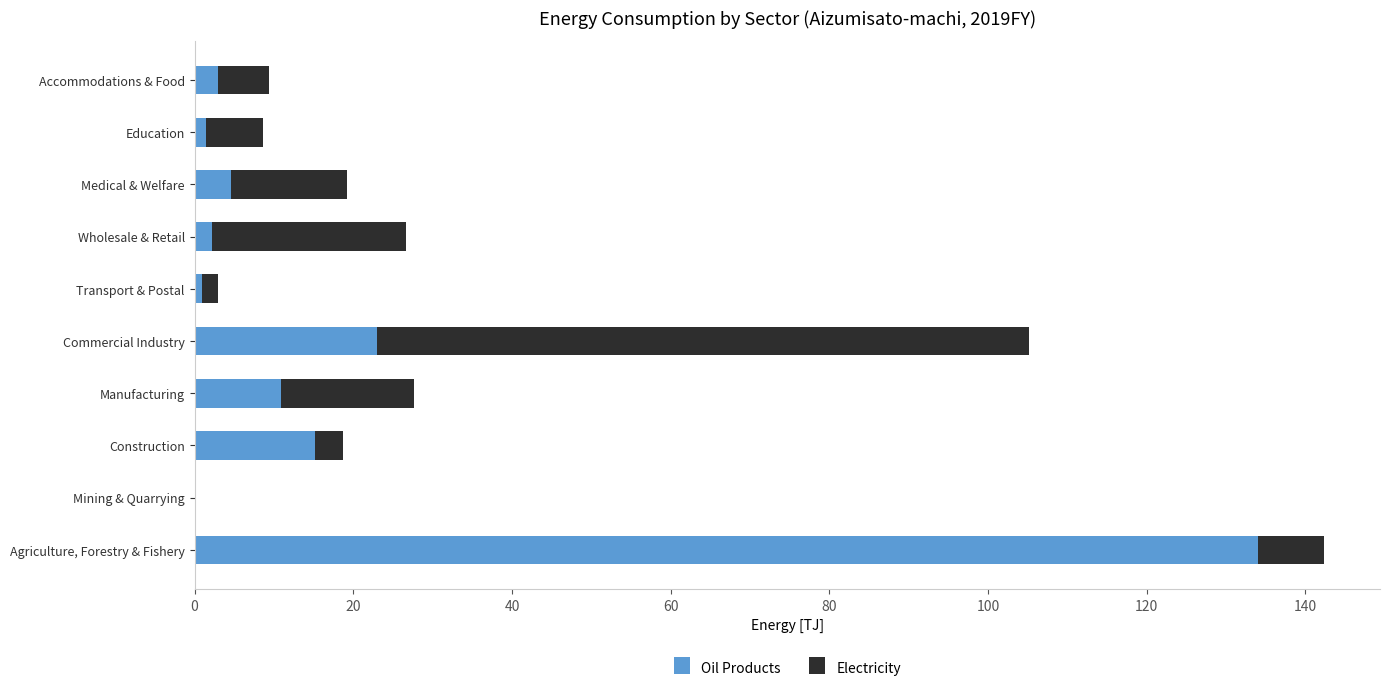

True or false: Oil Products has a value of -40.9 at Mining & Quarrying.

False